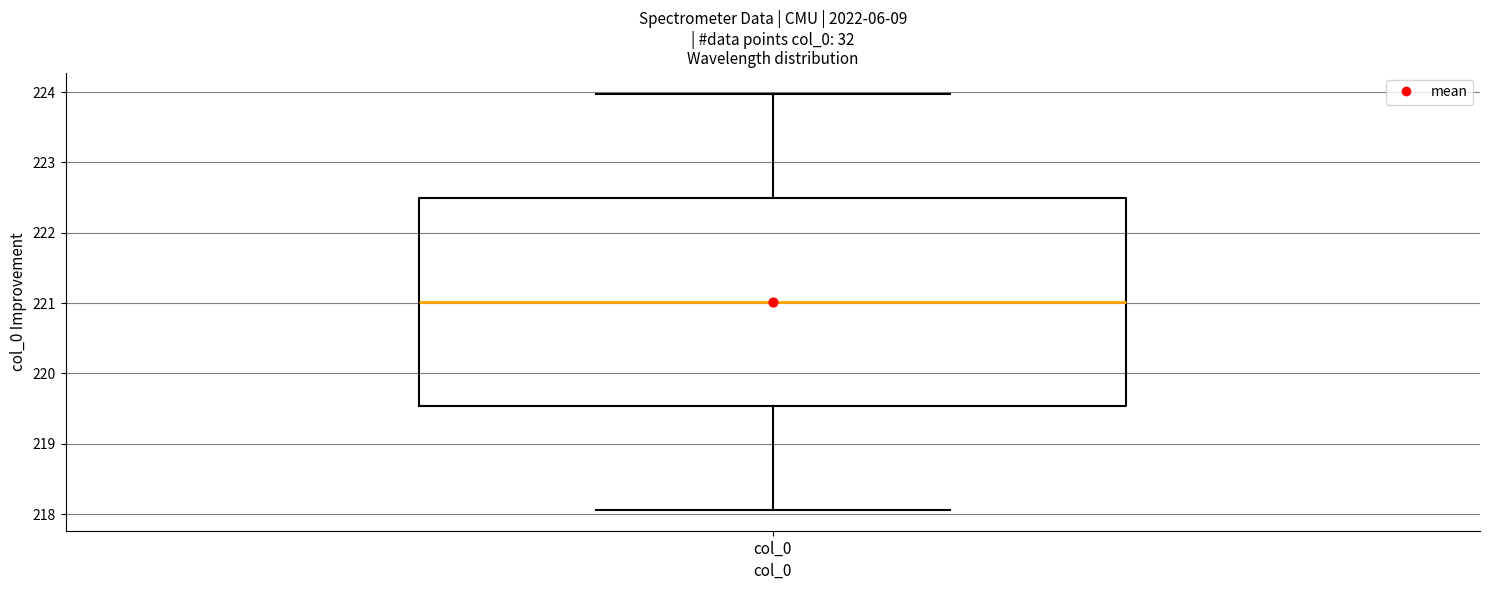

Read this box plot against the y-axis: the position of the median line, the range covered by the box, and the ends of both whiskers. The values are not printed on the chart, so give them approximately, as read against the axis.

median 221.0, box 219.5 to 222.5, whiskers 218.1 to 224.0